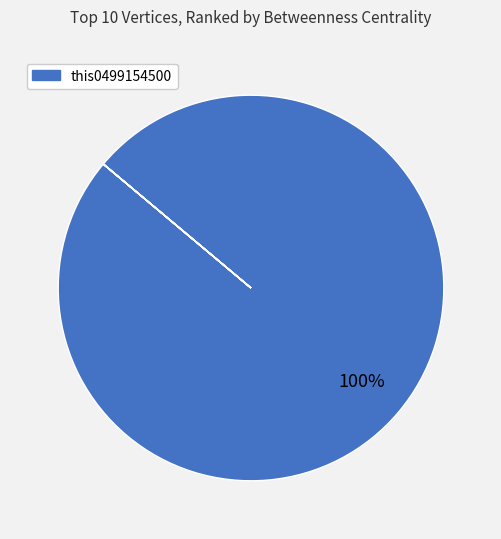

To the nearest percent, what is the average slice percentage?

10%